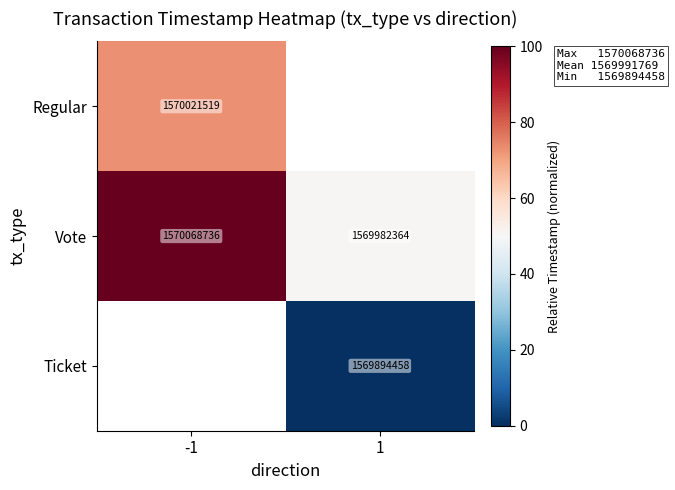

Count the number of data series in this chart.

3